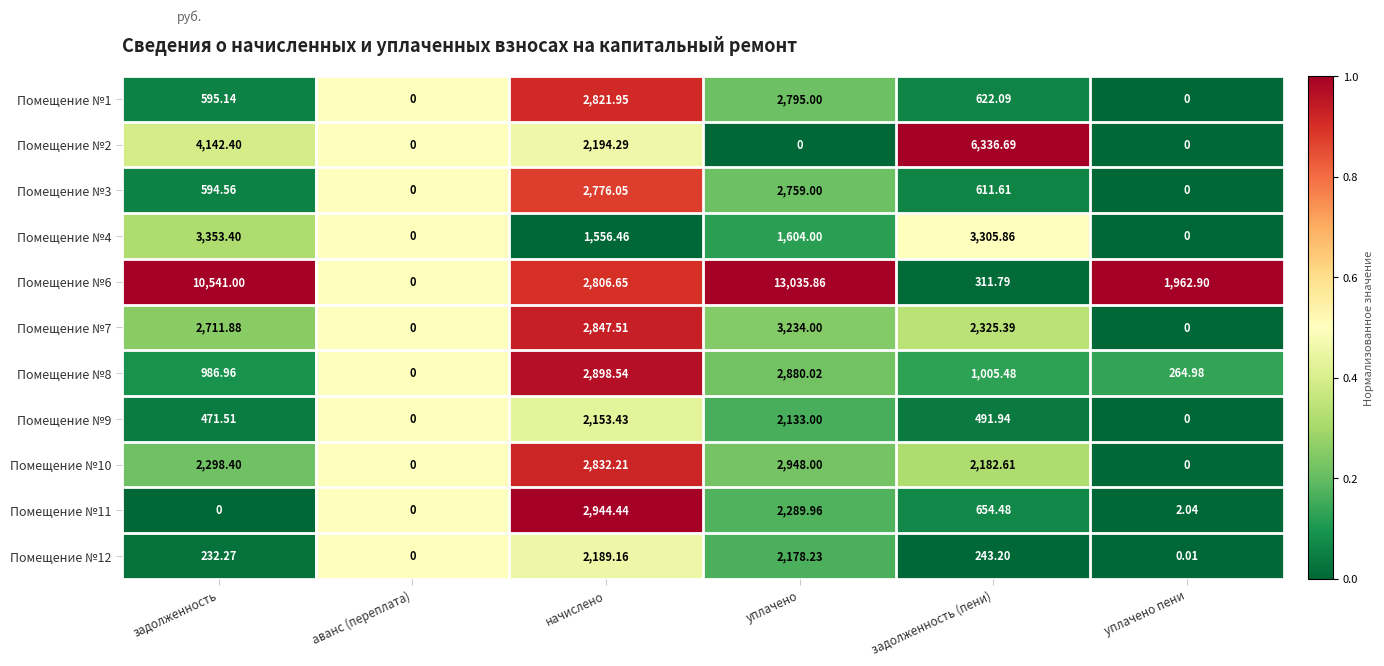

Which series changed the most between задолженность and задолженность (пени)?

Помещение №6